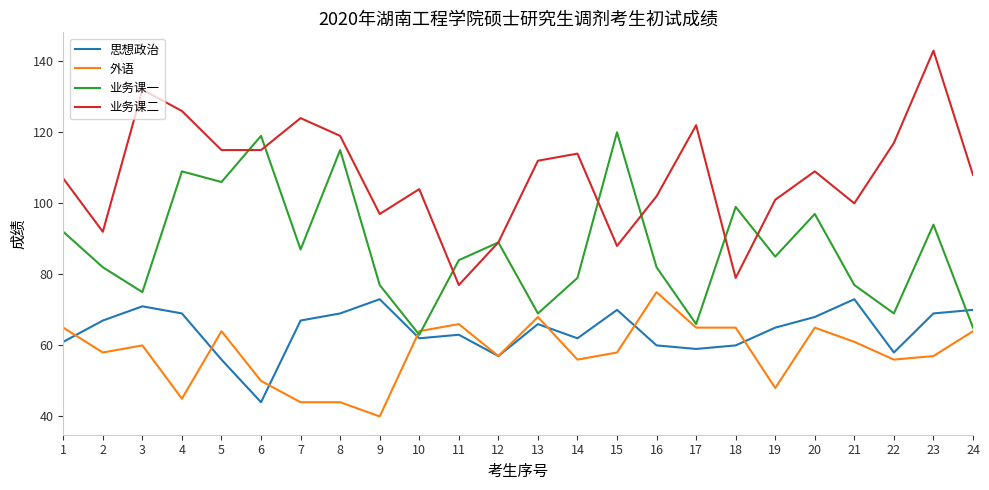

Reading right to left, list all the values displayed in this chart.

思想政治: 24=70	23=69	22=58	21=73	20=68	19=65	18=60	17=59	16=60	15=70	14=62	13=66	12=57	11=63	10=62	9=73	8=69	7=67	6=44	5=56	4=69	3=71	2=67	1=61
外语: 24=64	23=57	22=56	21=61	20=65	19=48	18=65	17=65	16=75	15=58	14=56	13=68	12=57	11=66	10=64	9=40	8=44	7=44	6=50	5=64	4=45	3=60	2=58	1=65
业务课一: 24=65	23=94	22=69	21=77	20=97	19=85	18=99	17=66	16=82	15=120	14=79	13=69	12=89	11=84	10=63	9=77	8=115	7=87	6=119	5=106	4=109	3=75	2=82	1=92
业务课二: 24=108	23=143	22=117	21=100	20=109	19=101	18=79	17=122	16=102	15=88	14=114	13=112	12=89	11=77	10=104	9=97	8=119	7=124	6=115	5=115	4=126	3=132	2=92	1=107